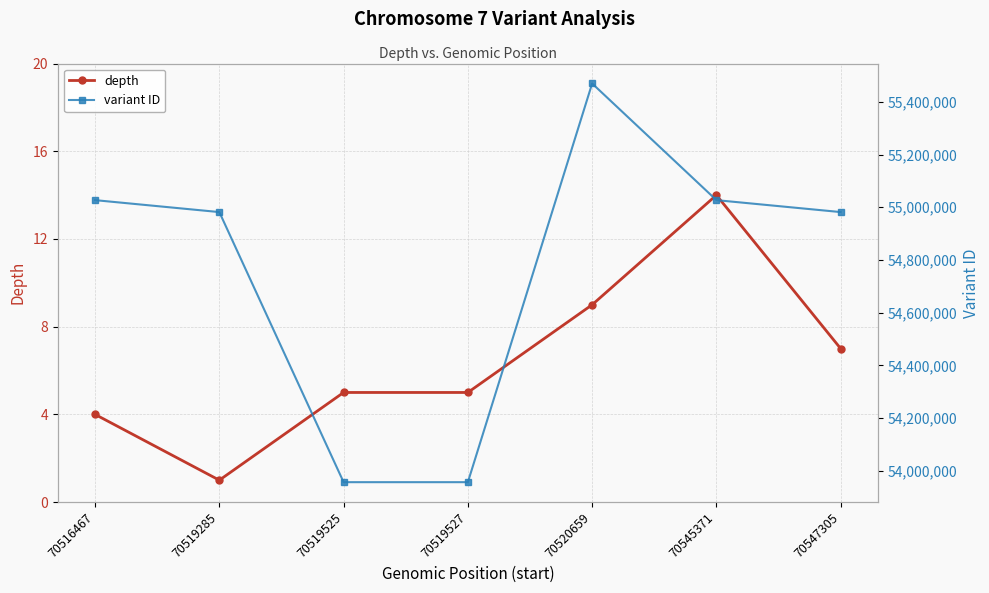

Which category has the lowest value in the variant ID series?

70519525